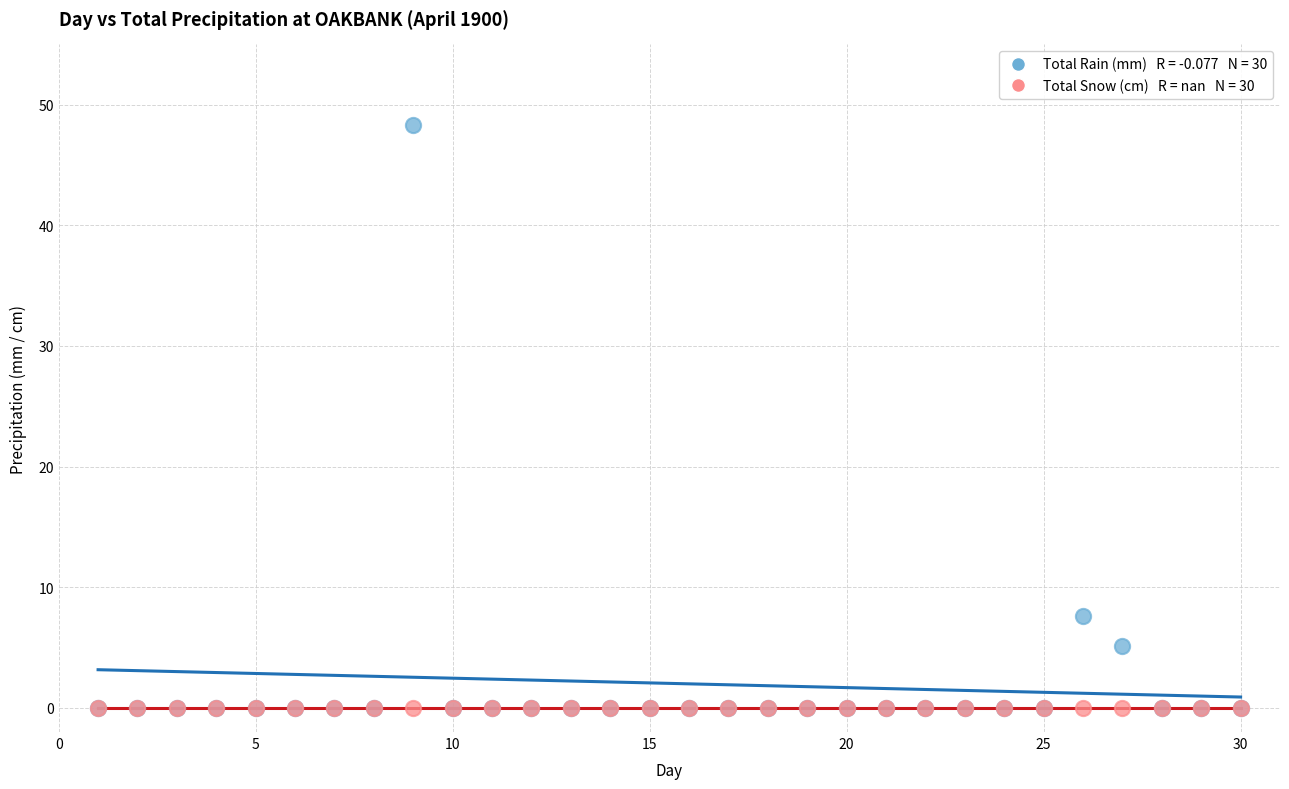

Across all series, what Y value is closest to 24?

7.6